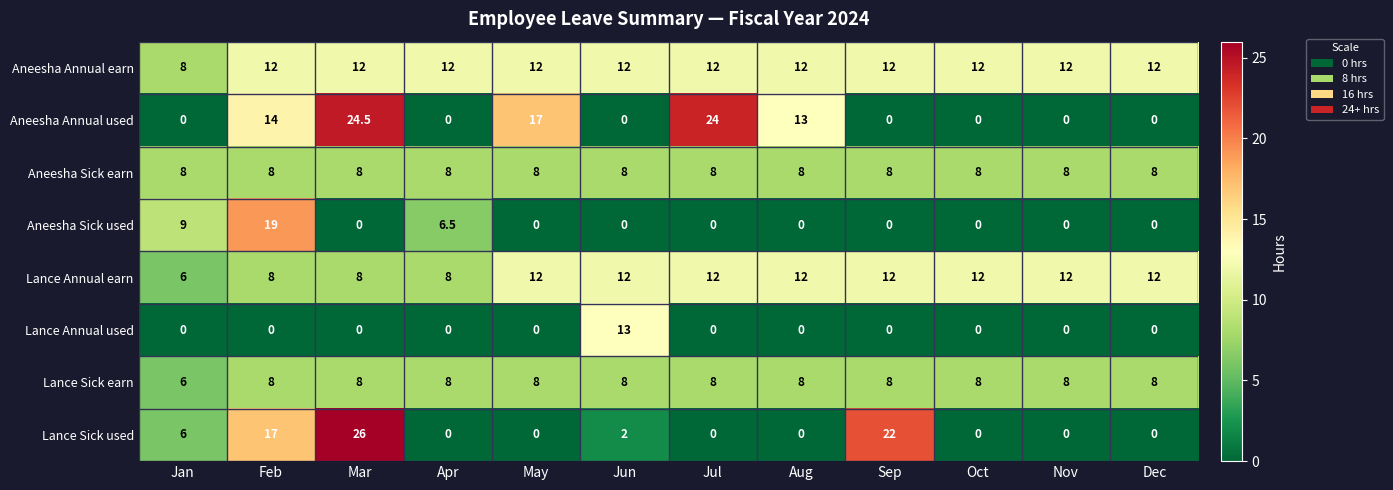

Which series has the largest range (max minus min)?

Lance Sick used